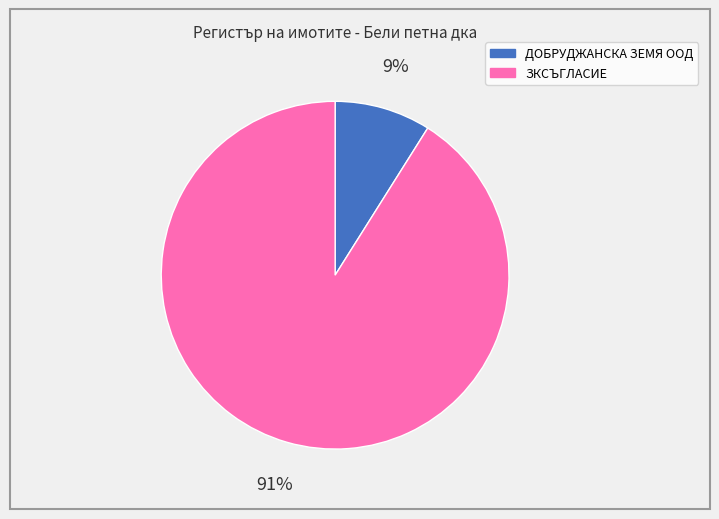

To the nearest percent, what percentage of the pie is ЗКСЪГЛАСИЕ?

91%